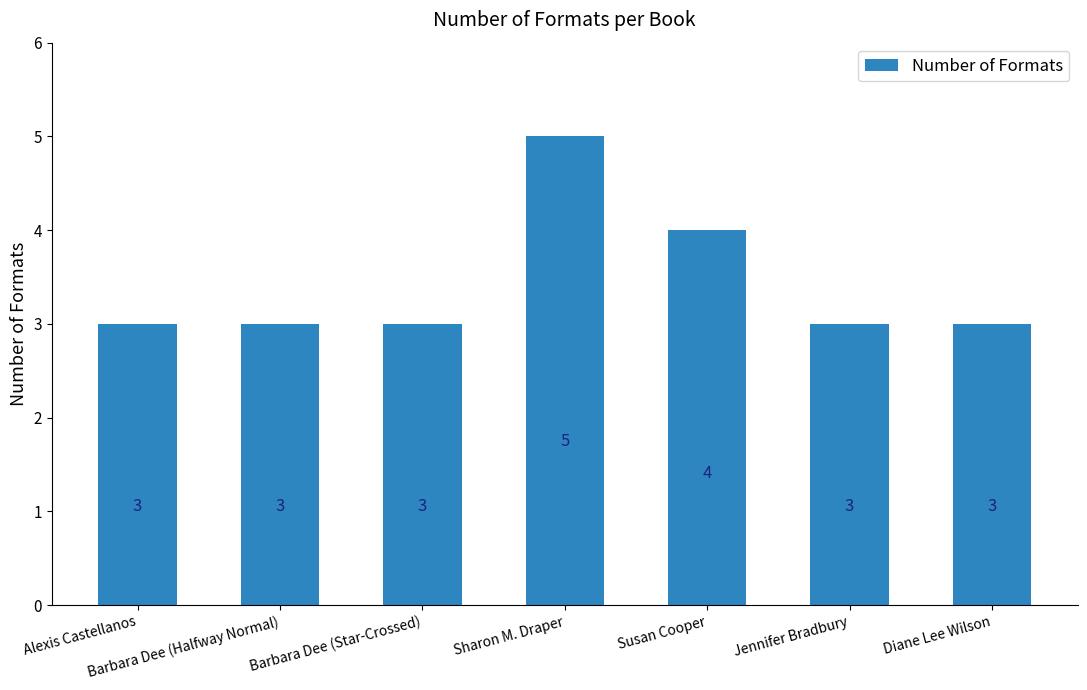

Are the bars grouped side by side (vs. stacked)?

No